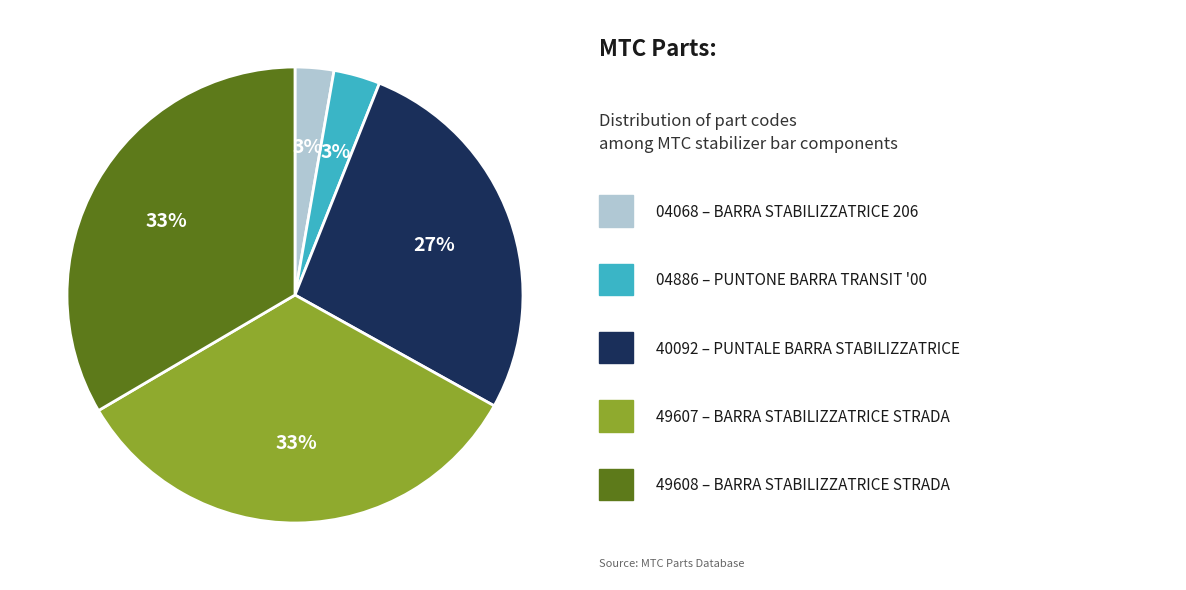

Is there any slice that represents more than half of the pie?

No